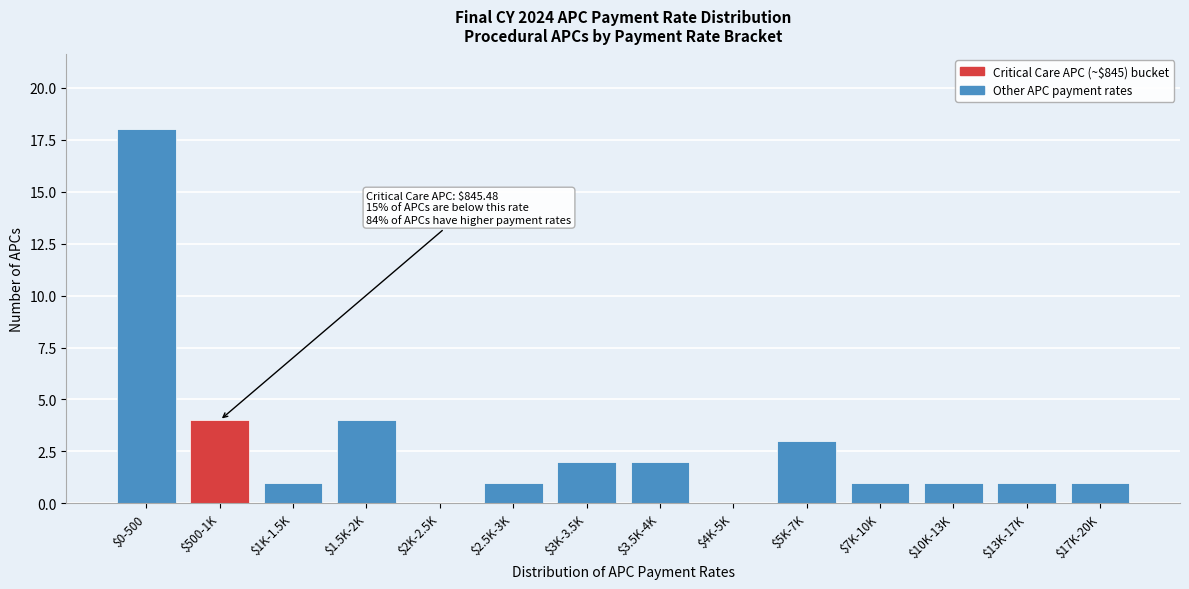

True or false: the data shows 1 at $2.5K-3K.

True